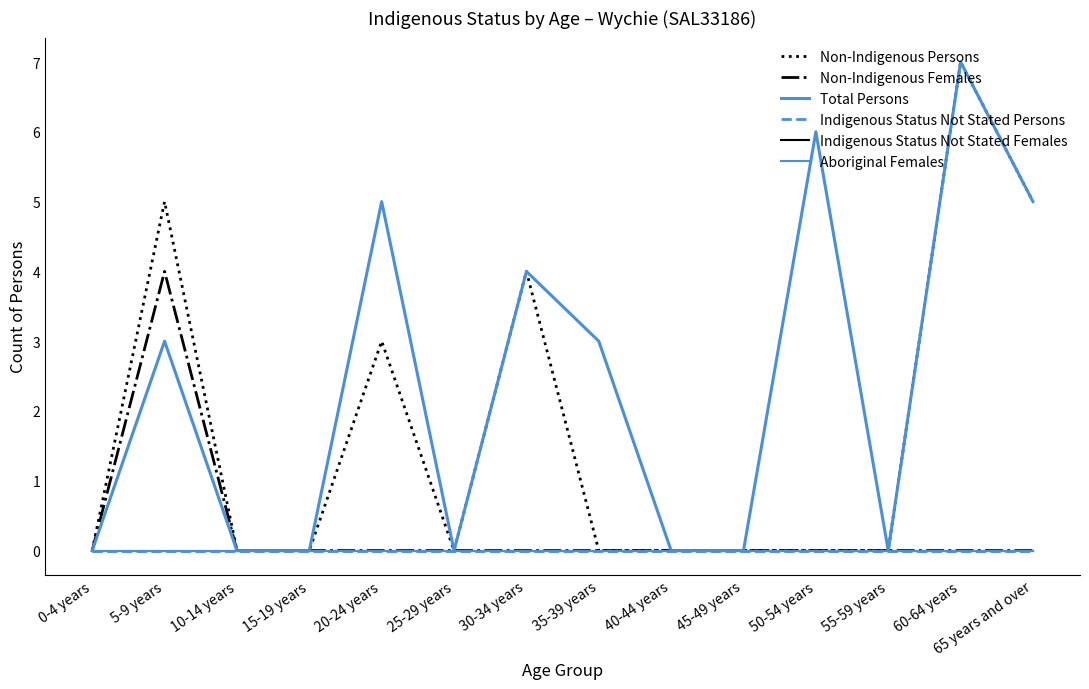

Is this an area chart (filled region under the line)?

No